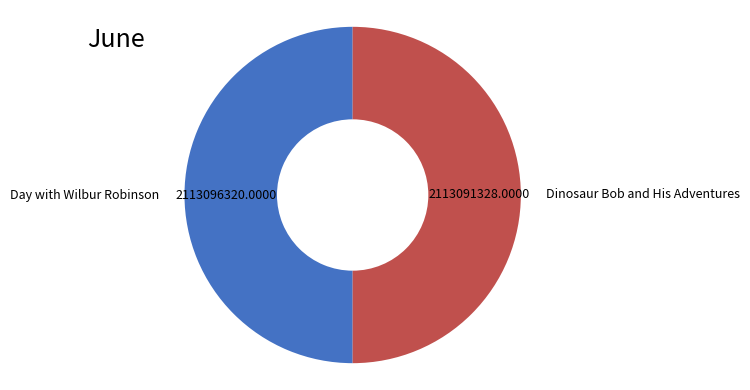

Is the sum of Dinosaur Bob and His Adventures and Day with Wilbur Robinson greater than half?

Yes